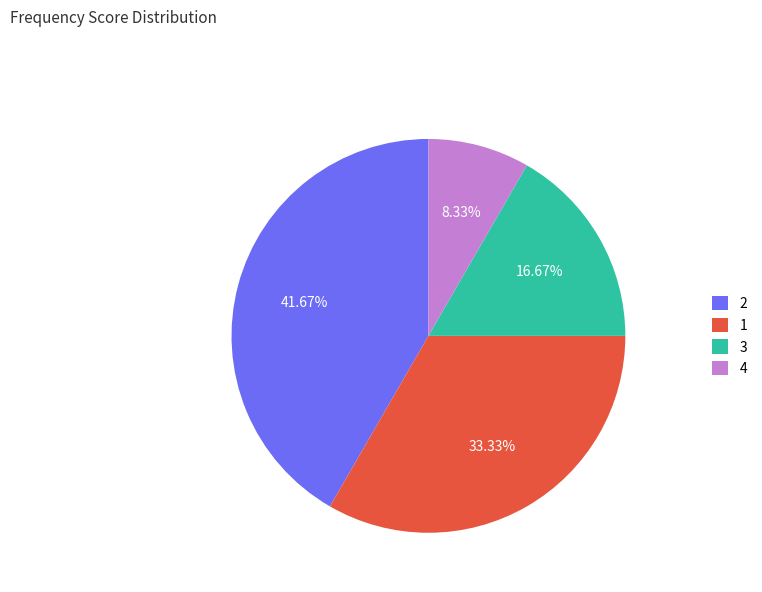

To the nearest percent, what is the difference between the largest and smallest slice percentages?

33%